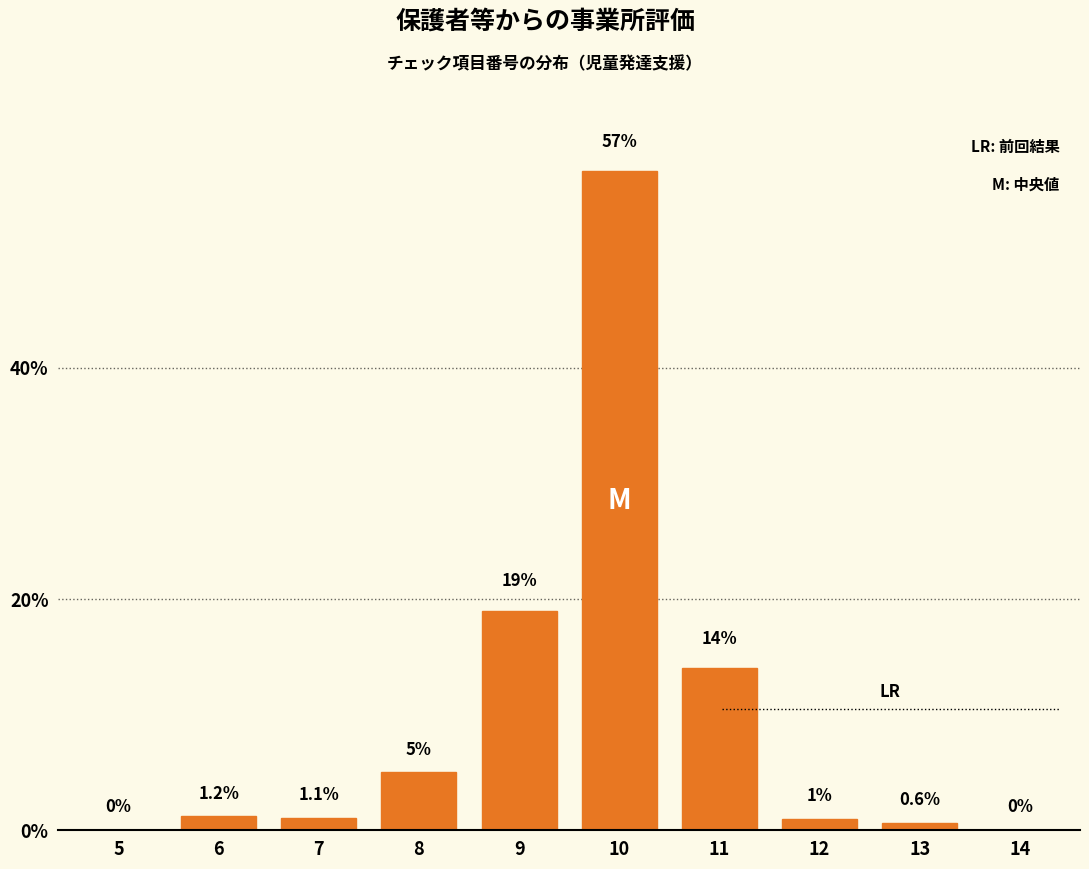

Reading left to right, what are all the values shown in this chart?

5=0.0	6=1.2	7=1.1	8=5.0	9=19.0	10=57.0	11=14.0	12=1.0	13=0.6	14=0.0